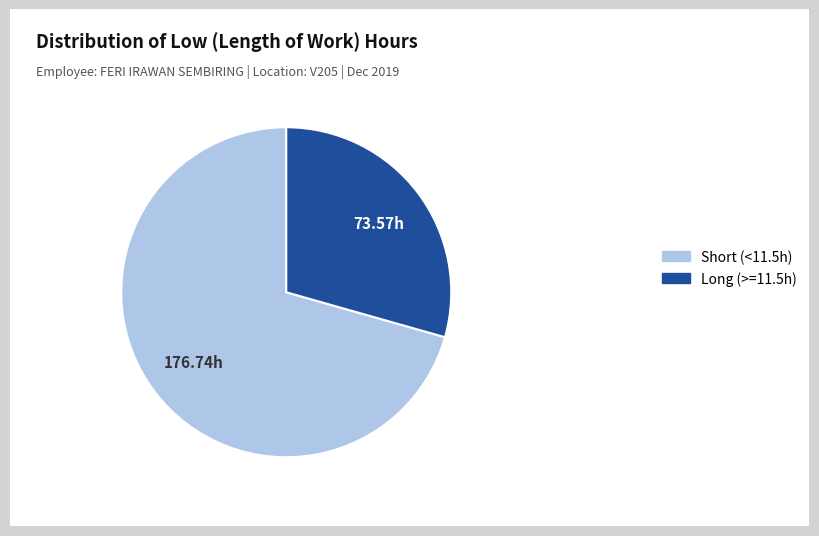

How many segments does this pie chart have?

2